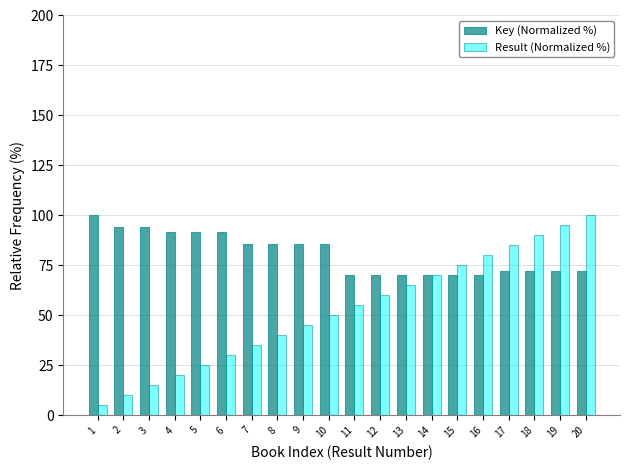

What is the average value of the Result (Normalized %) series?

52.5